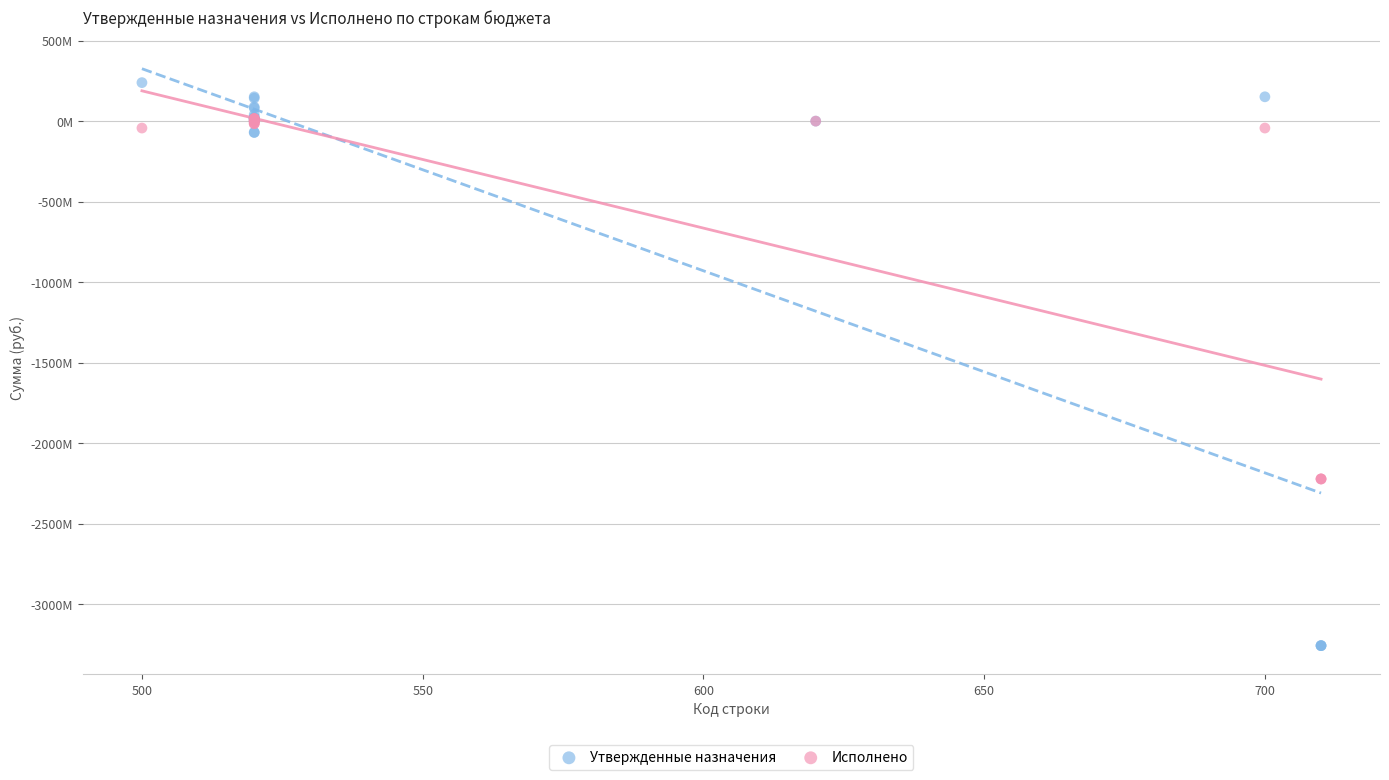

What are all the series names shown in the legend?

Утвержденные назначения, Исполнено